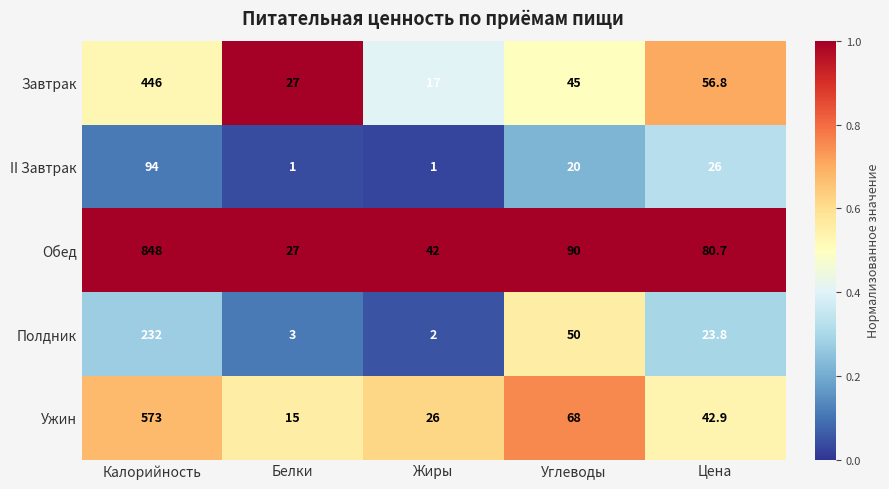

The value of Обед at Жиры is 22.2. True or false?

False